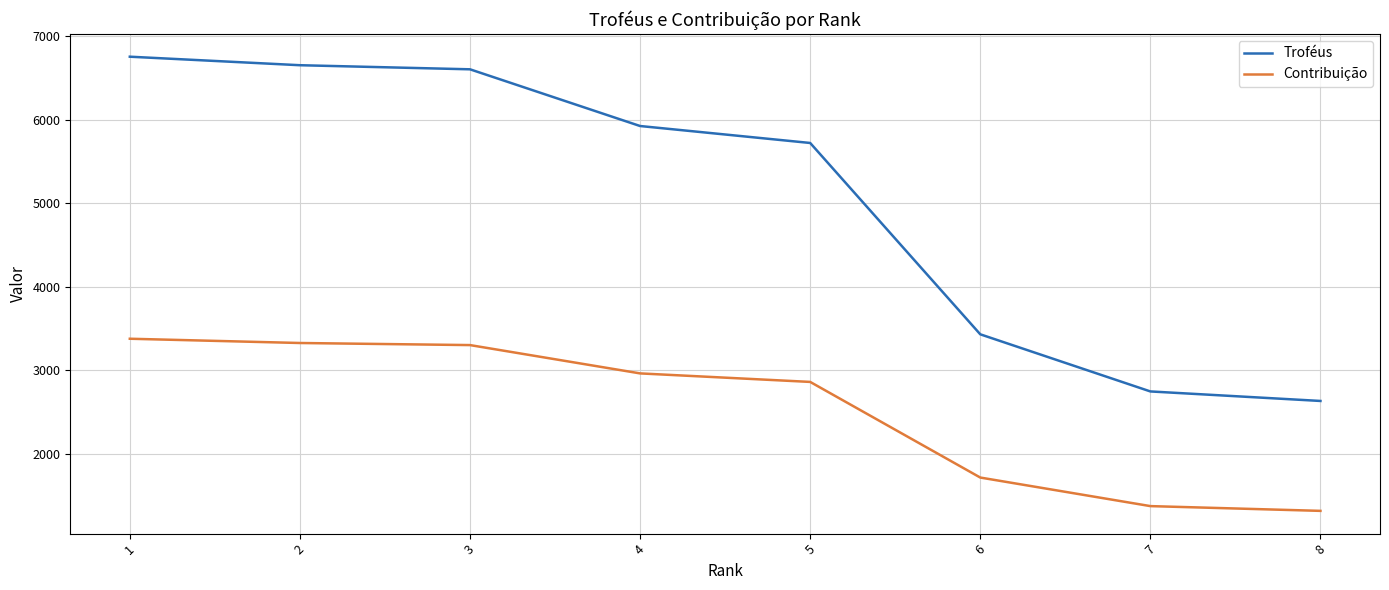

Between 4 and 6, which series saw the biggest shift?

Troféus